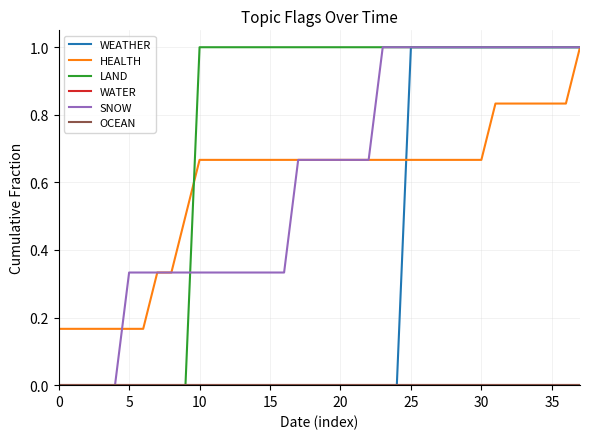

True or false: WATER and OCEAN cross at least once.

False